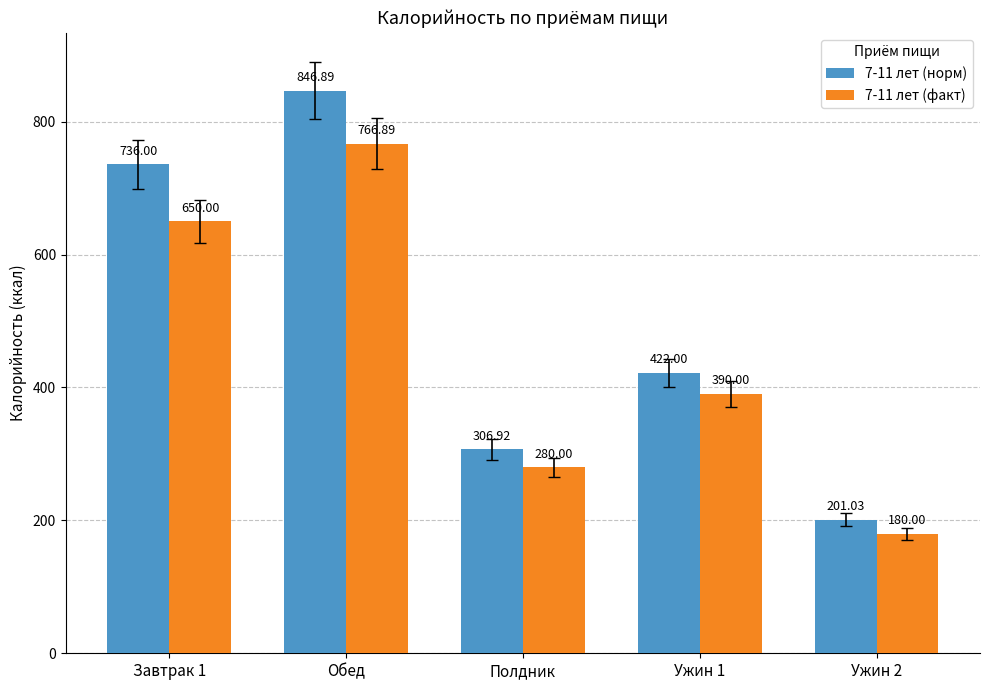

What is the spread (max minus min) of values at Ужин 1?

32.0